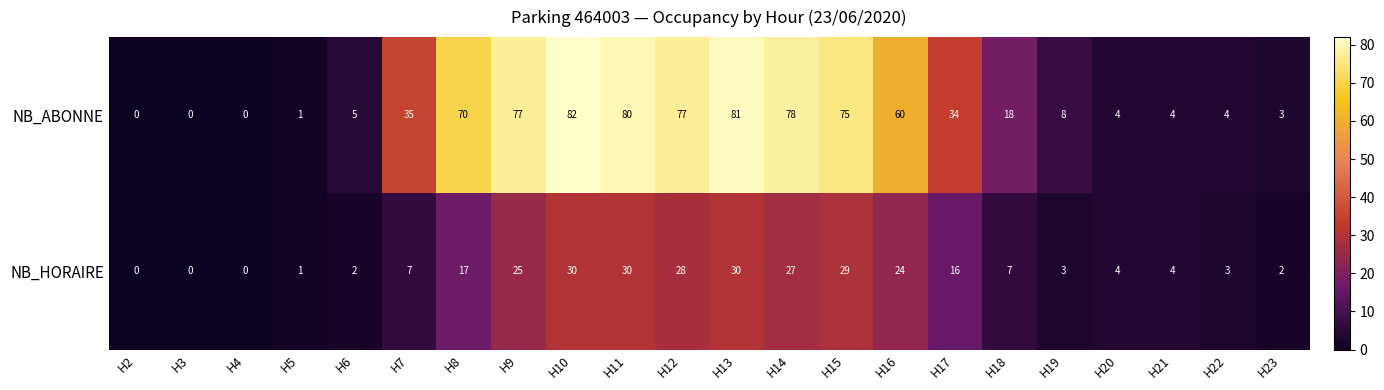

At which category is the sum across all series the highest?

H10